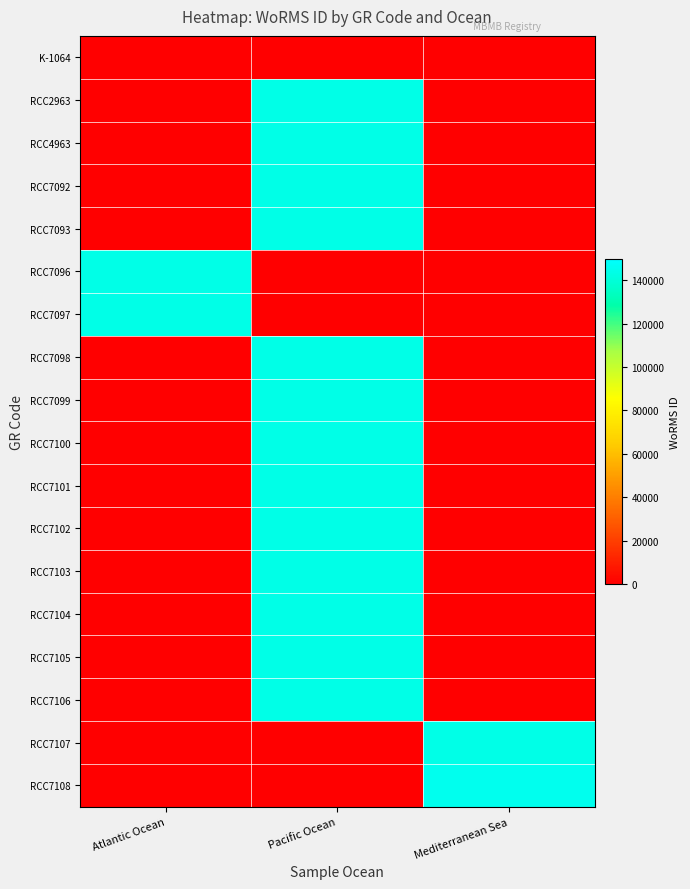

At how many categories does at least one series exceed 28064?

3